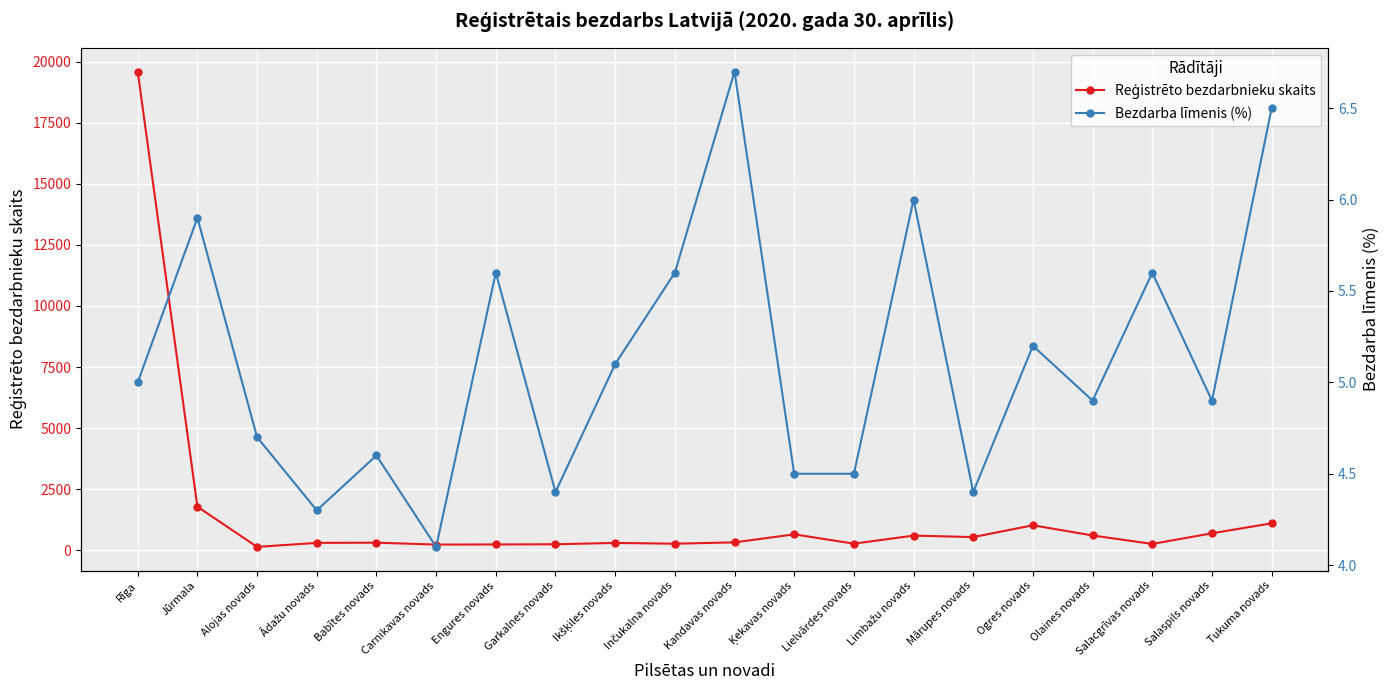

True or false: Bezdarba līmenis (%) and Reģistrēto bezdarbnieku skaits intersect in this chart.

False